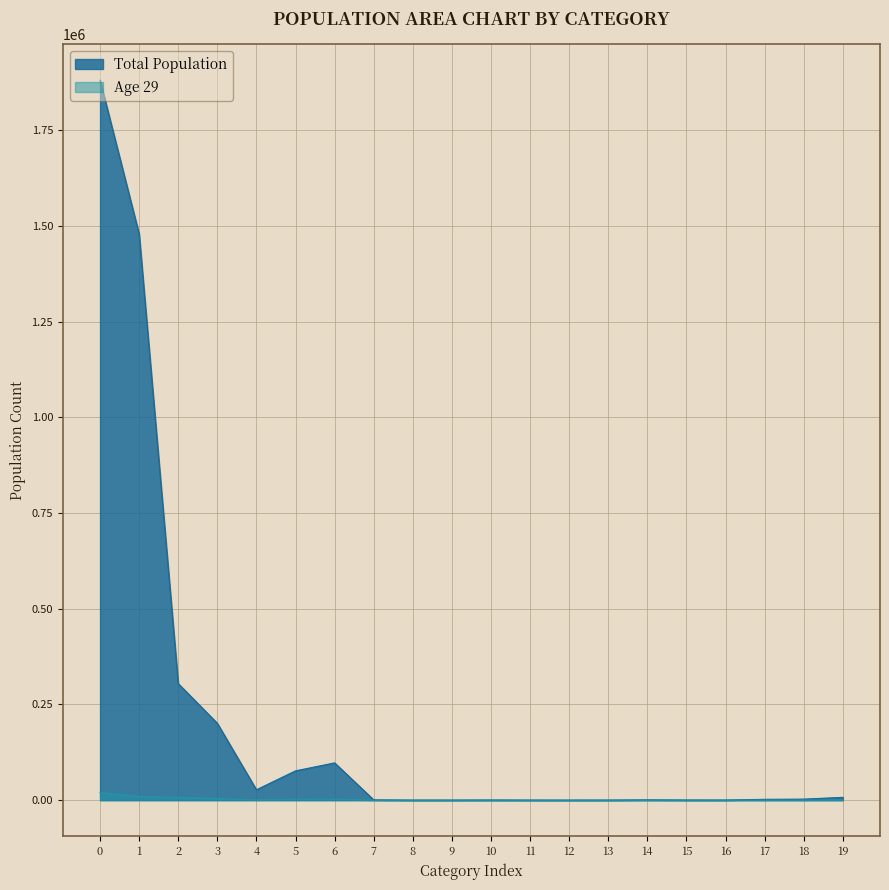

What is the value of the Total Population point at the 2nd from the left?

1479221